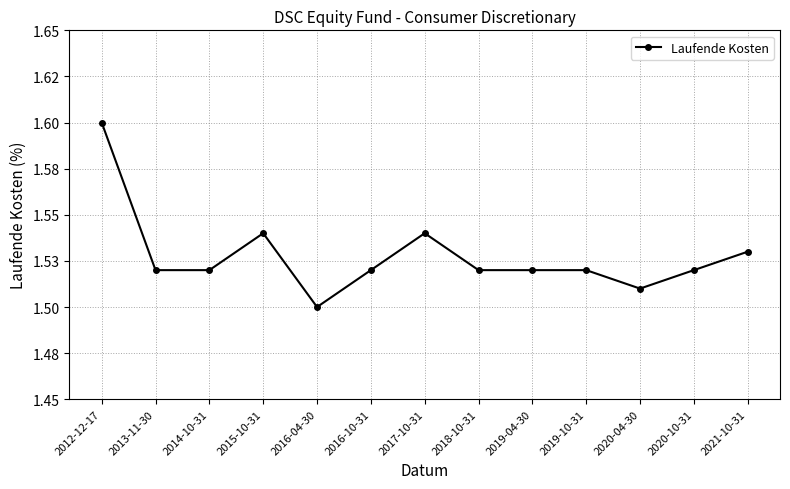

Is this an area chart (filled region under the line)?

No